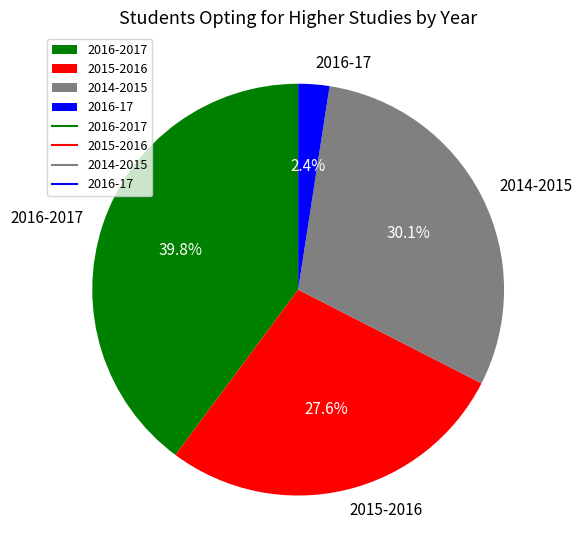

What percentage is NOT represented by 2014-2015?

69.9%